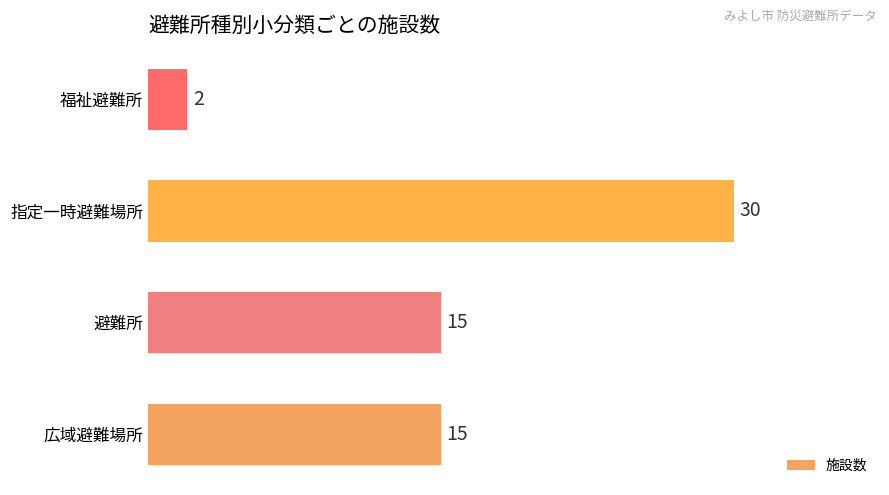

Reading bottom to top, what are all the values shown in this chart?

15	15	30	2